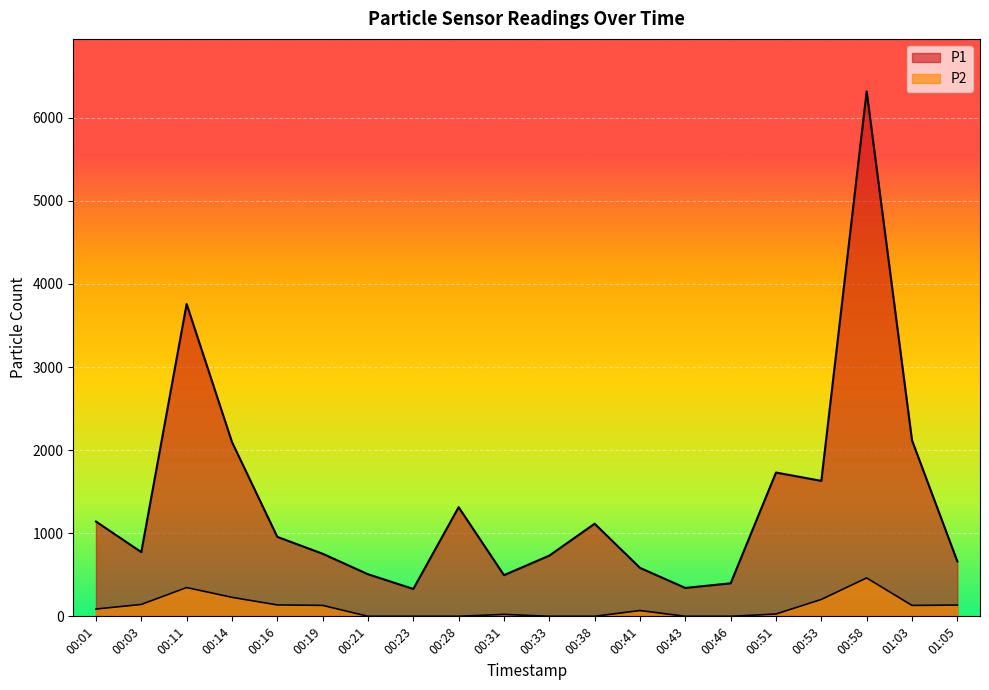

Is it true that P1 equals 341.8 at 00:43?

True